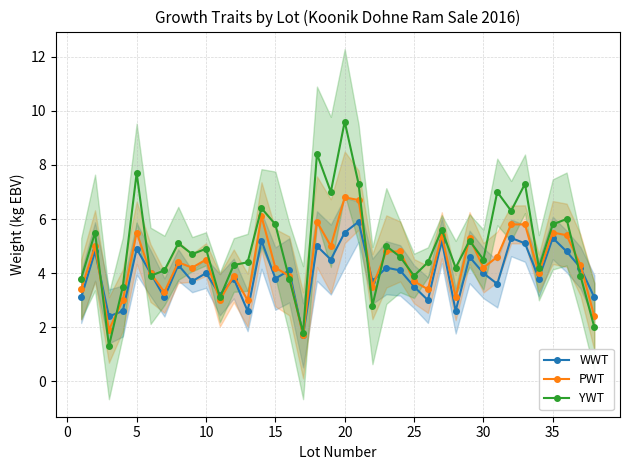

How many interior local peaks does the WWT series have?

14